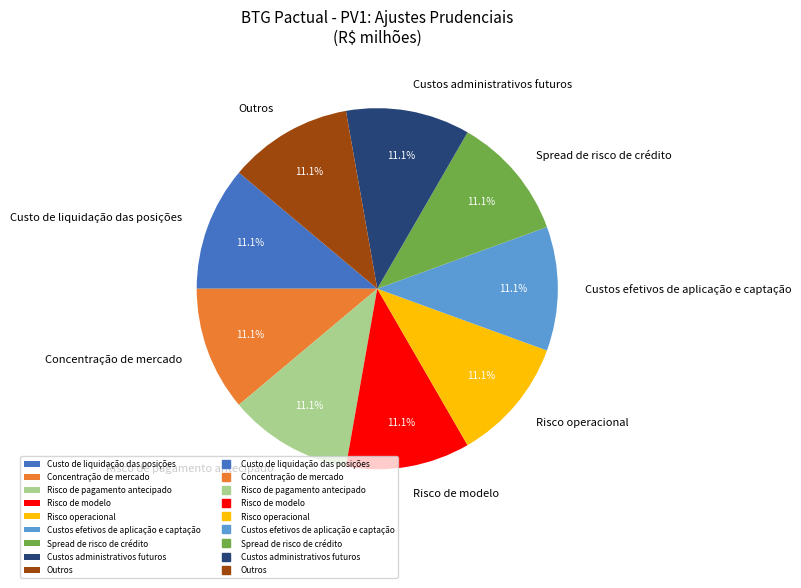

How many segments does this pie chart have?

9